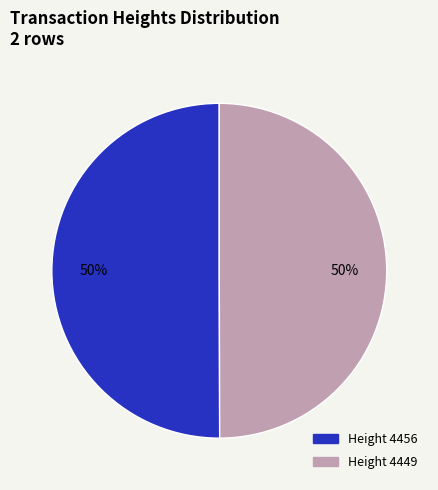

How many segments does this pie chart have?

2